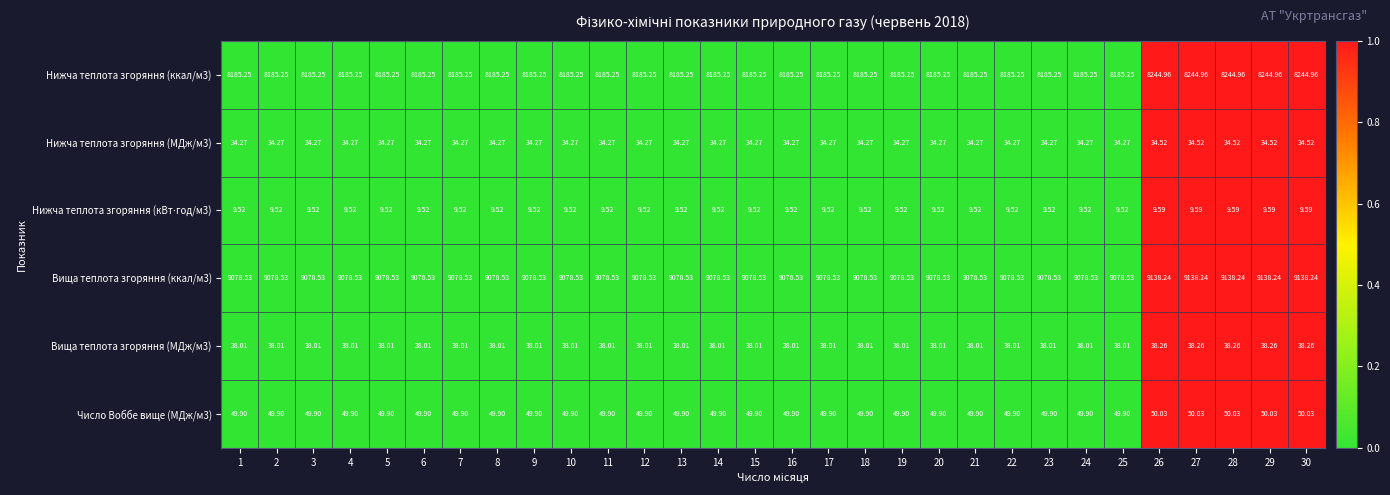

Is the value of Нижча теплота згоряння (МДж/м3) at 4 greater than the value of Число Воббе вище (МДж/м3) at 10?

No